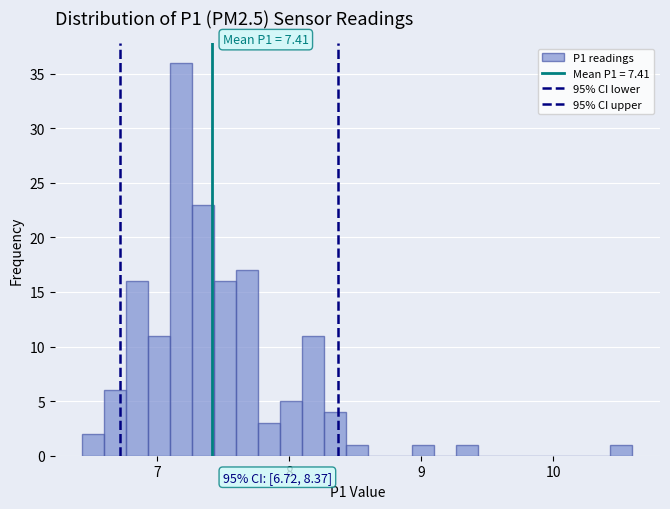

Around what value on the x-axis is the tallest bar? Give the approximate position of its centre, as read against the axis.

7.2